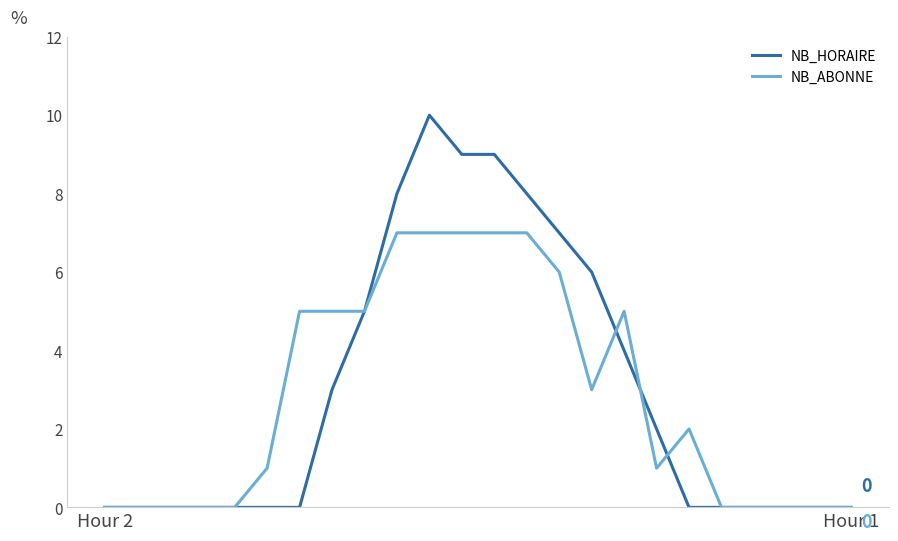

What is the greatest value displayed?

10